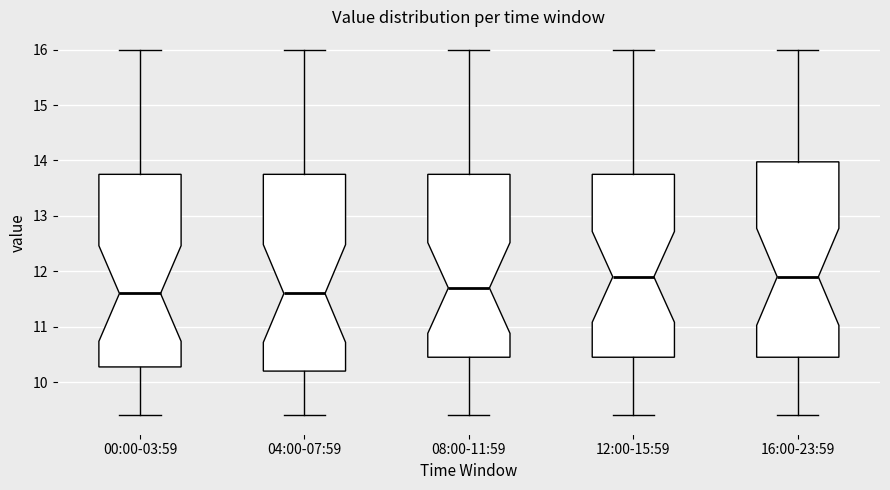

Reading left to right, read every box against the y-axis: the position of its median line, the range the box covers, and the ends of its whiskers. The values are not printed on the chart, so give them approximately, as read against the axis.

00:00-03:59: median 11.6, box 10.3 to 13.8, whiskers 9.4 to 16.0
04:00-07:59: median 11.6, box 10.2 to 13.8, whiskers 9.4 to 16.0
08:00-11:59: median 11.7, box 10.5 to 13.8, whiskers 9.4 to 16.0
12:00-15:59: median 11.9, box 10.5 to 13.8, whiskers 9.4 to 16.0
16:00-23:59: median 11.9, box 10.5 to 14.0, whiskers 9.4 to 16.0